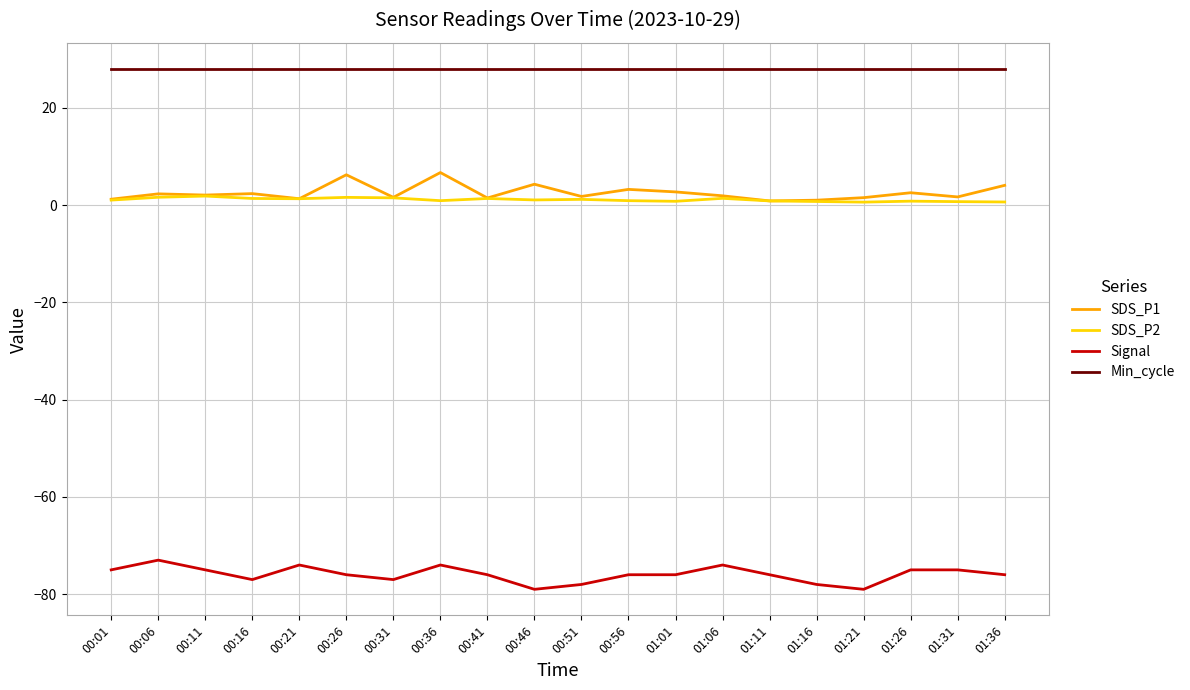

Is this an area chart (filled region under the line)?

No